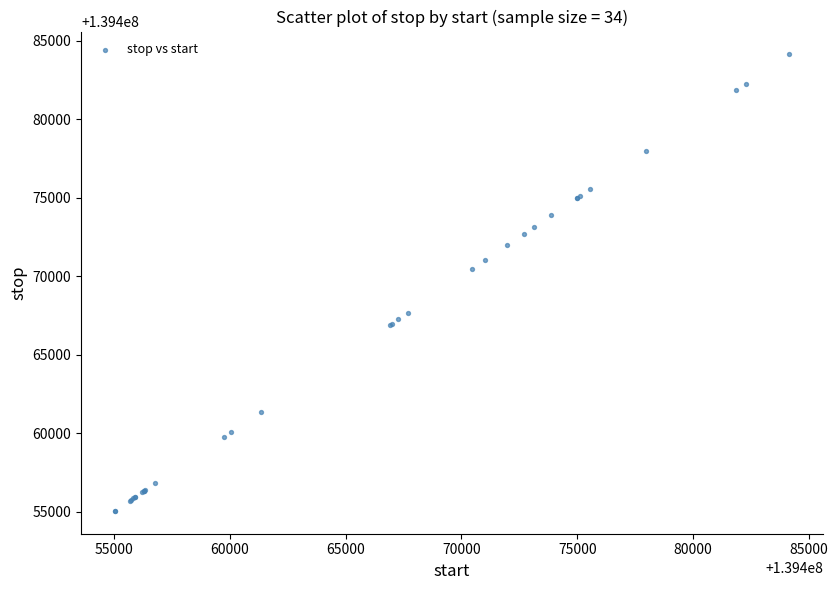

What Y value in the scatter plot is closest to 139469592?

139470472